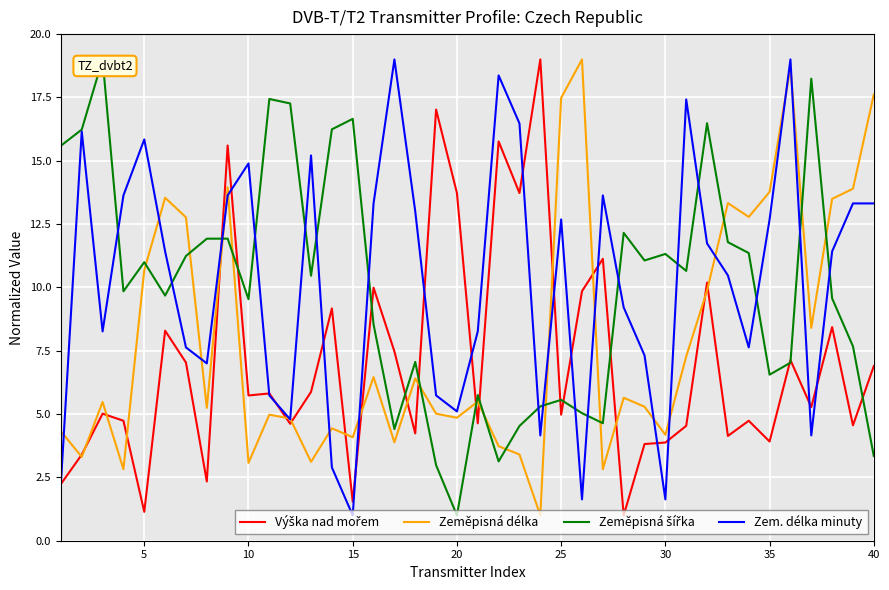

How many data points in Zeměpisná šířka are less than 10?

20